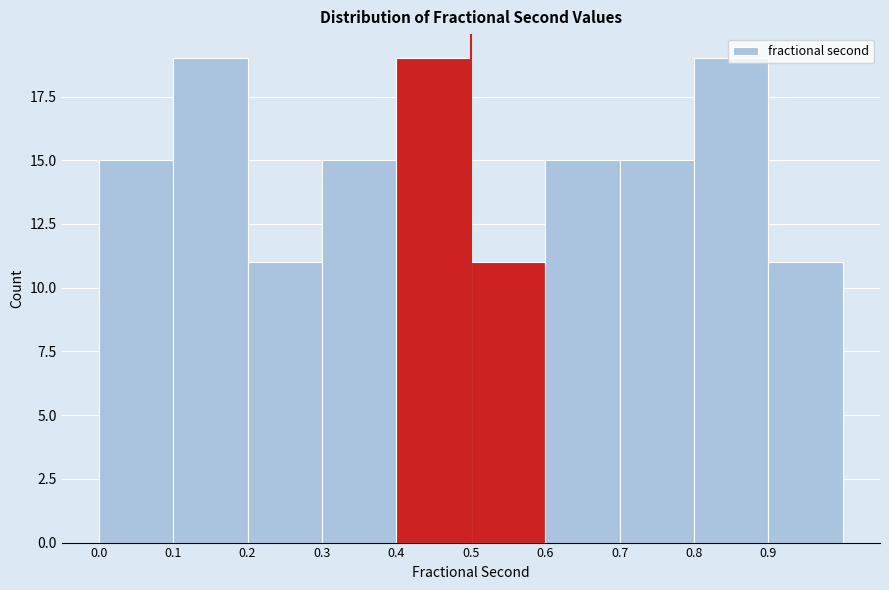

Reading left to right, list every bar in this chart as the range it spans on the x-axis followed by its height. The values are not printed on the chart, so give them approximately, as read against the axis.

0.0 to 0.1: 15
0.1 to 0.2: 19
0.2 to 0.3: 11
0.3 to 0.4: 15
0.4 to 0.5: 19
0.5 to 0.6: 11
0.6 to 0.7: 15
0.7 to 0.8: 15
0.8 to 0.9: 19
0.9 to 1.0: 11